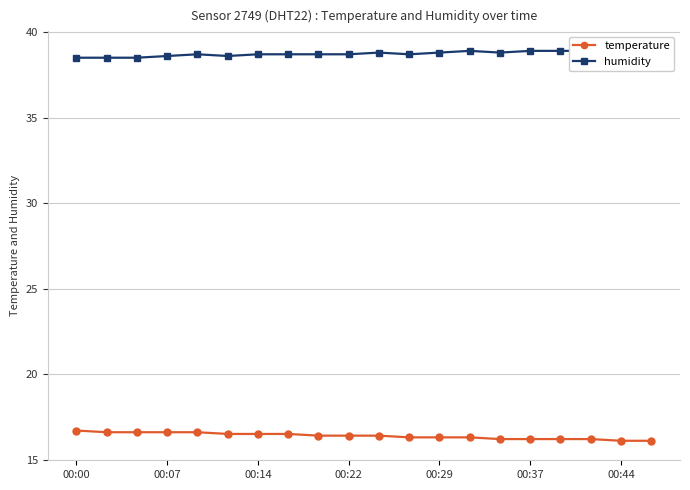

Which series has the largest range (max minus min)?

temperature